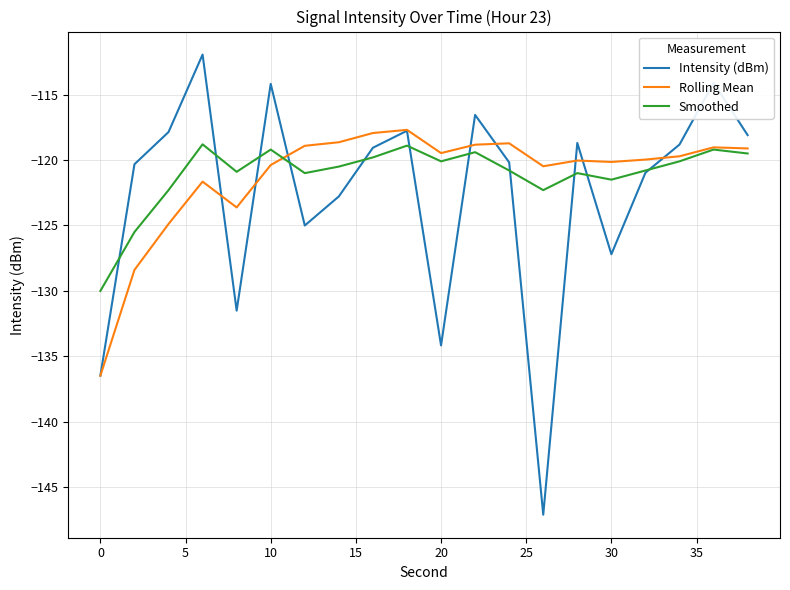

Does the chart have visible grid lines?

Yes